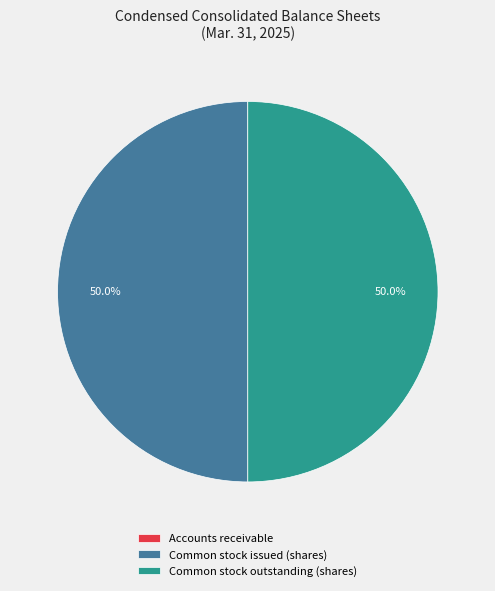

To the nearest percent, what is the combined percentage of Common stock outstanding (shares) and Common stock issued (shares)?

100%